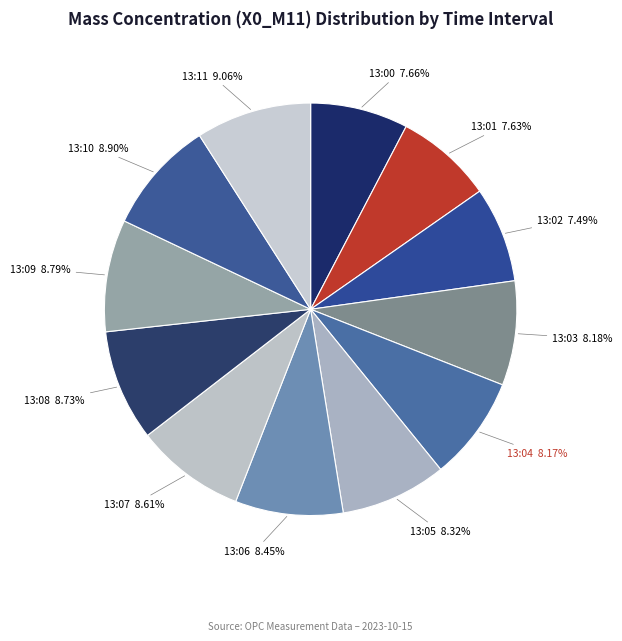

Count the number of slices in the pie.

12